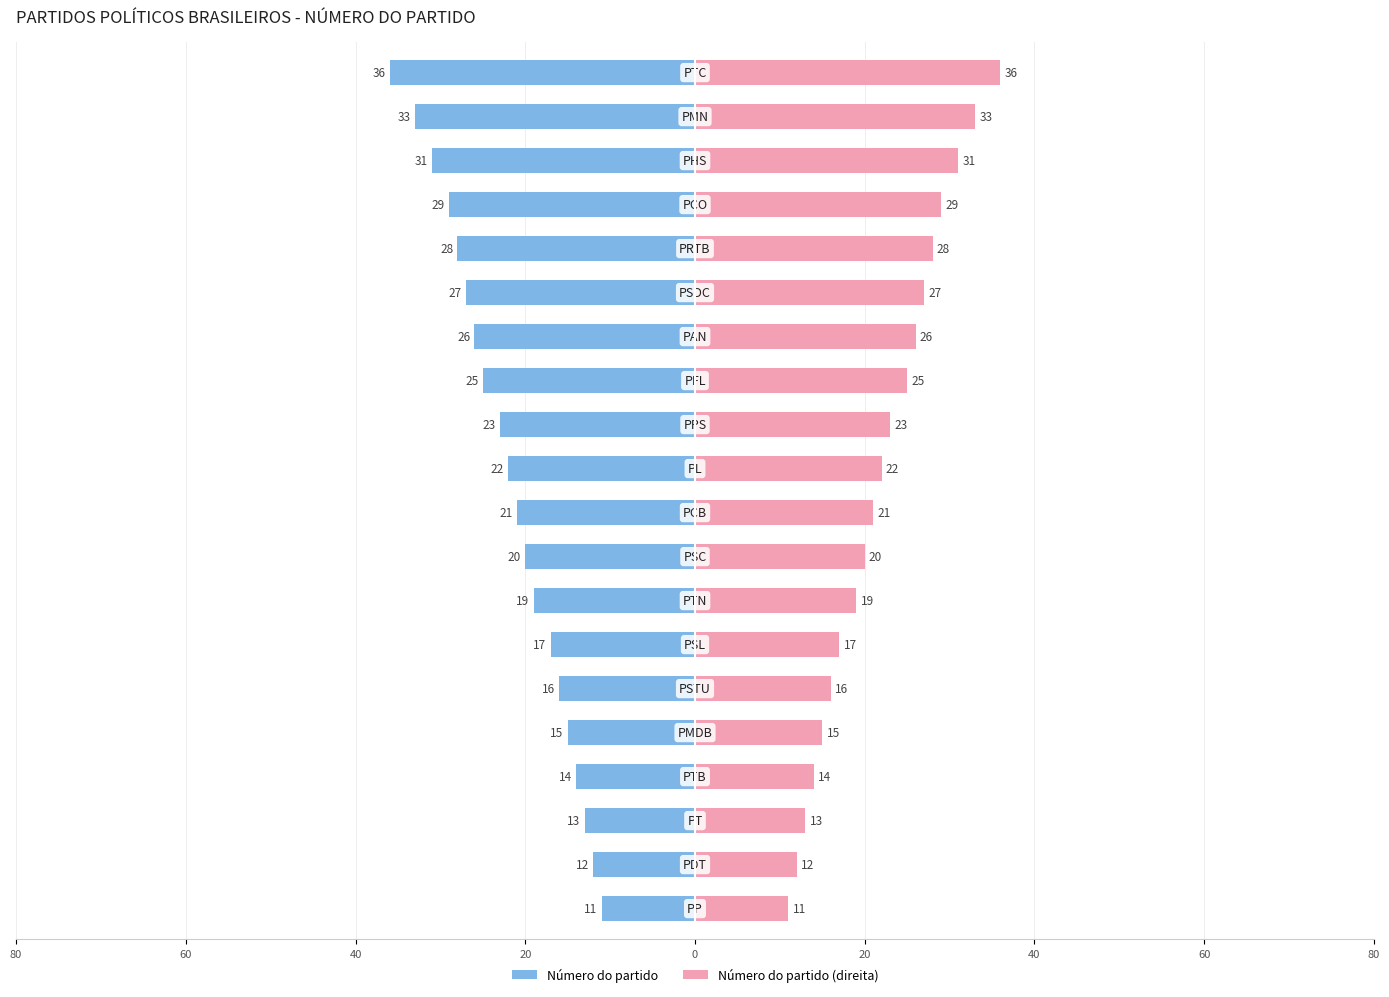

How many data points in Número do partido are less than -21?

10